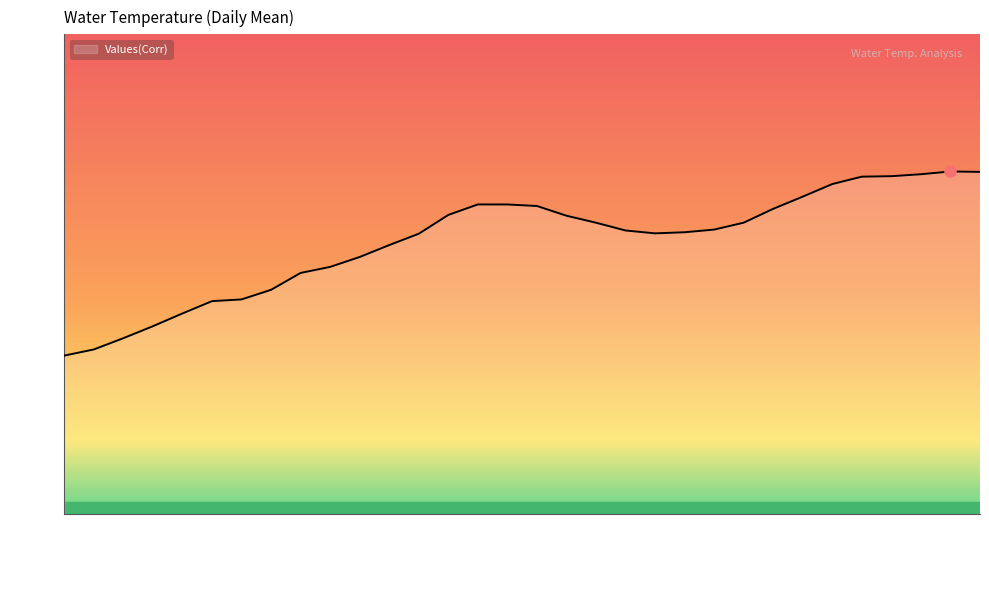

What is the difference between the maximum and minimum values?

1.2